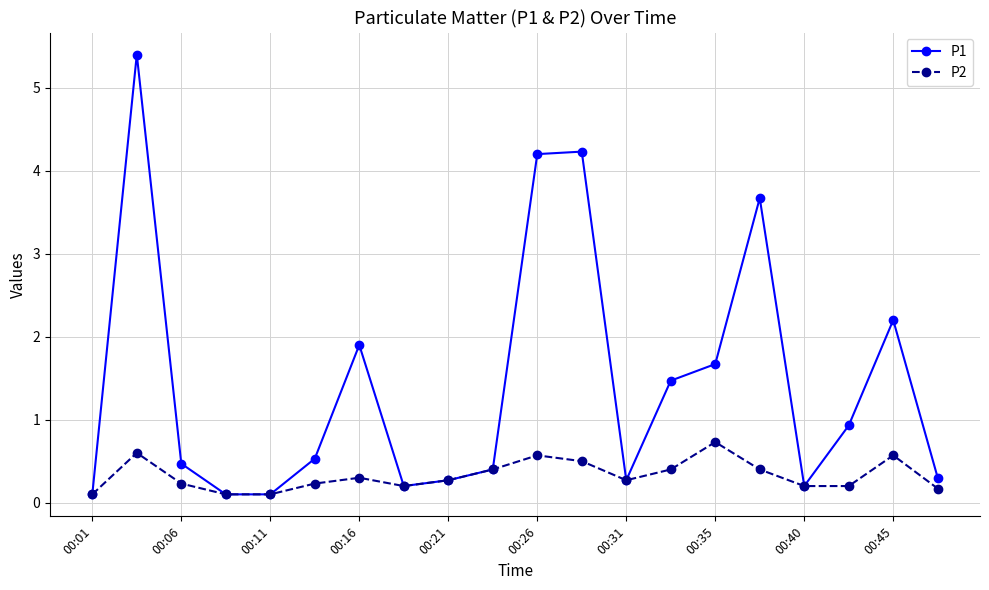

Which series has the largest total across all categories?

P1